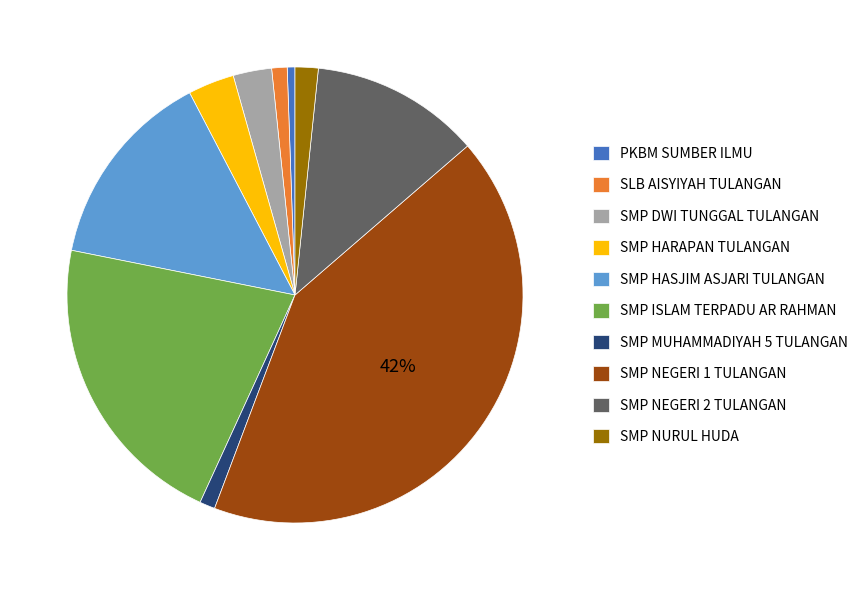

What is the ratio of the value at SMP ISLAM TERPADU AR RAHMAN to the value at SMP HASJIM ASJARI TULANGAN?

1.5